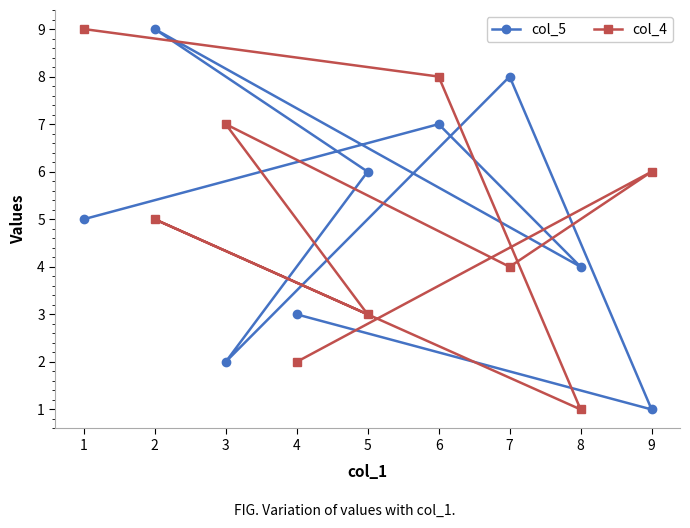

Between 4 and 8, which series saw the biggest shift?

col_5